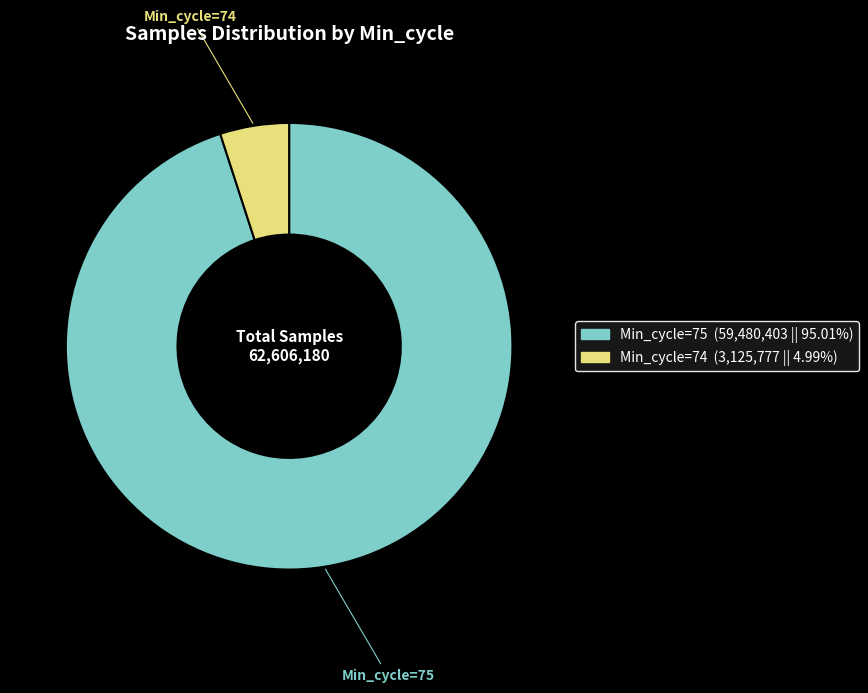

How many segments does this pie chart have?

2